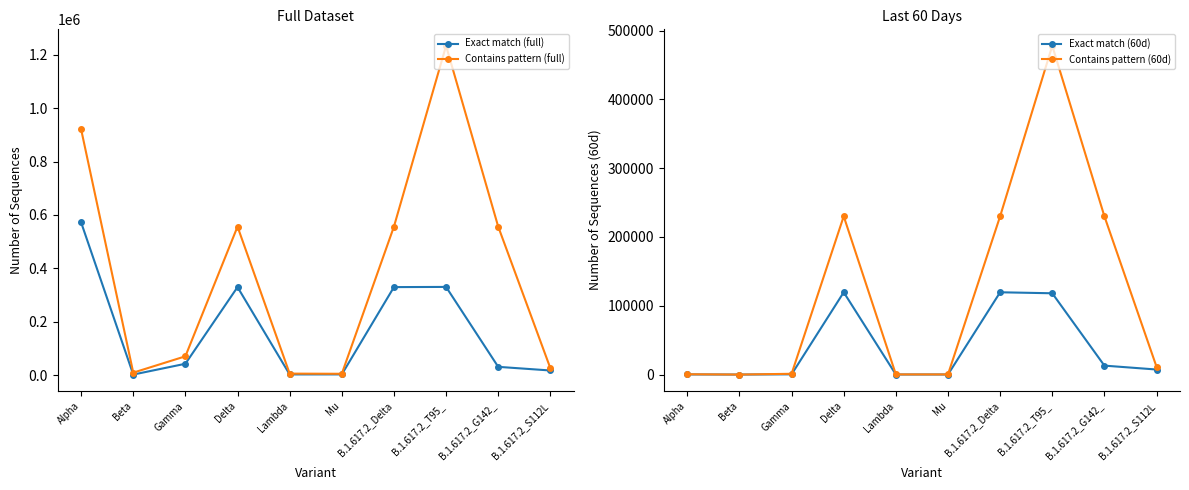

Which series ends up on top after the final intersection of Exact match (full) and Contains pattern (60d)?

Exact match (full)